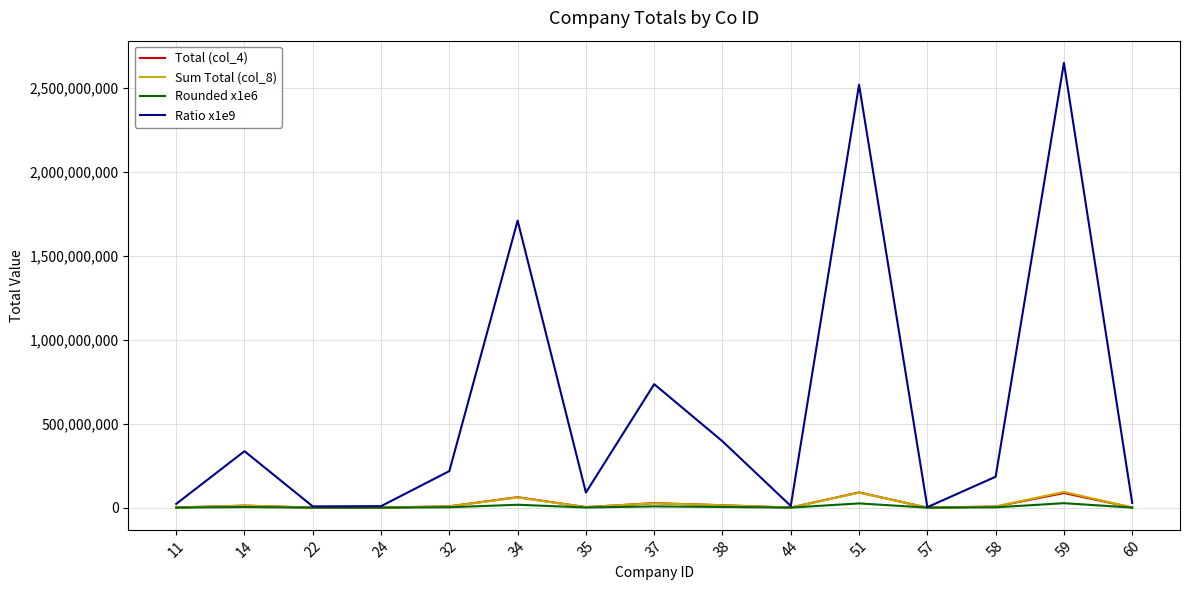

Is the value of Ratio x1e9 at 14 greater than the value of Sum Total (col_8) at 11?

Yes